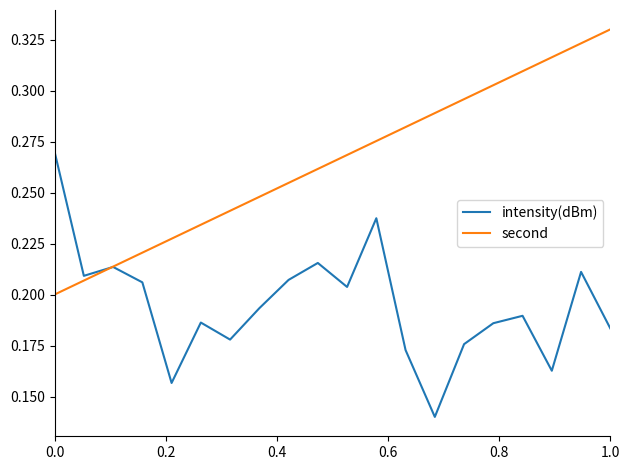

Which series has the largest total across all categories?

second